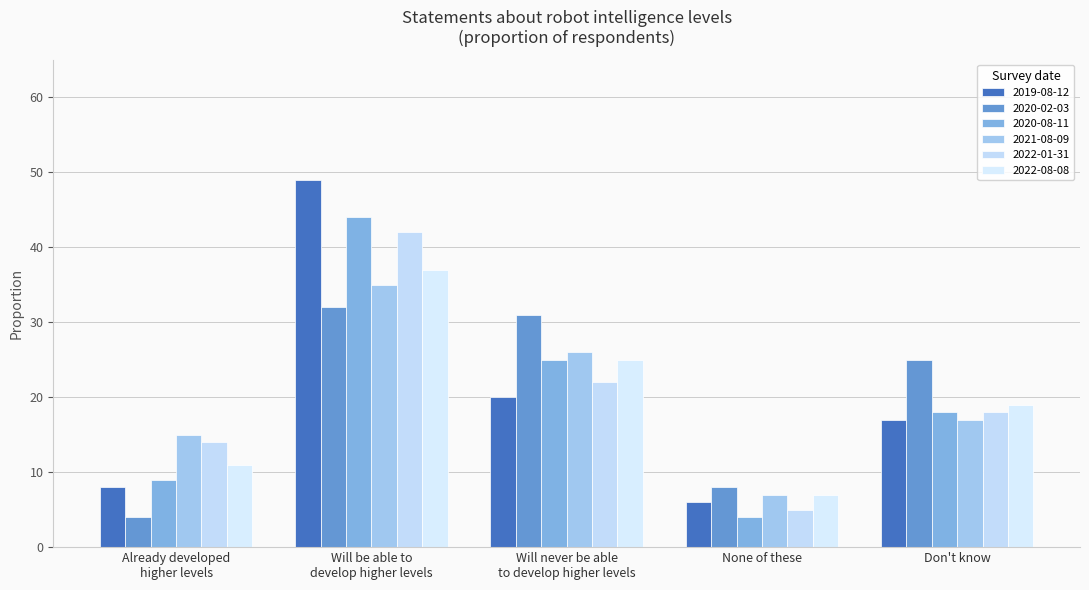

Reading left to right, transcribe all the data shown in this chart.

2019-08-12: 0.1	0.5	0.2	0.1	0.2
2020-02-03: 0.0	0.3	0.3	0.1	0.2
2020-08-11: 0.1	0.4	0.2	0.0	0.2
2021-08-09: 0.1	0.3	0.3	0.1	0.2
2022-01-31: 0.1	0.4	0.2	0.1	0.2
2022-08-08: 0.1	0.4	0.2	0.1	0.2